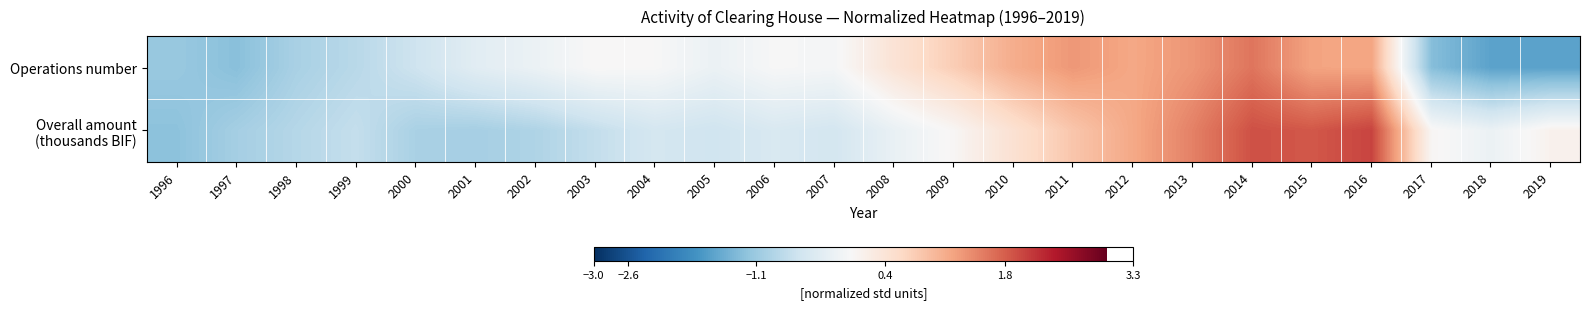

How many distinct data groups are displayed?

2